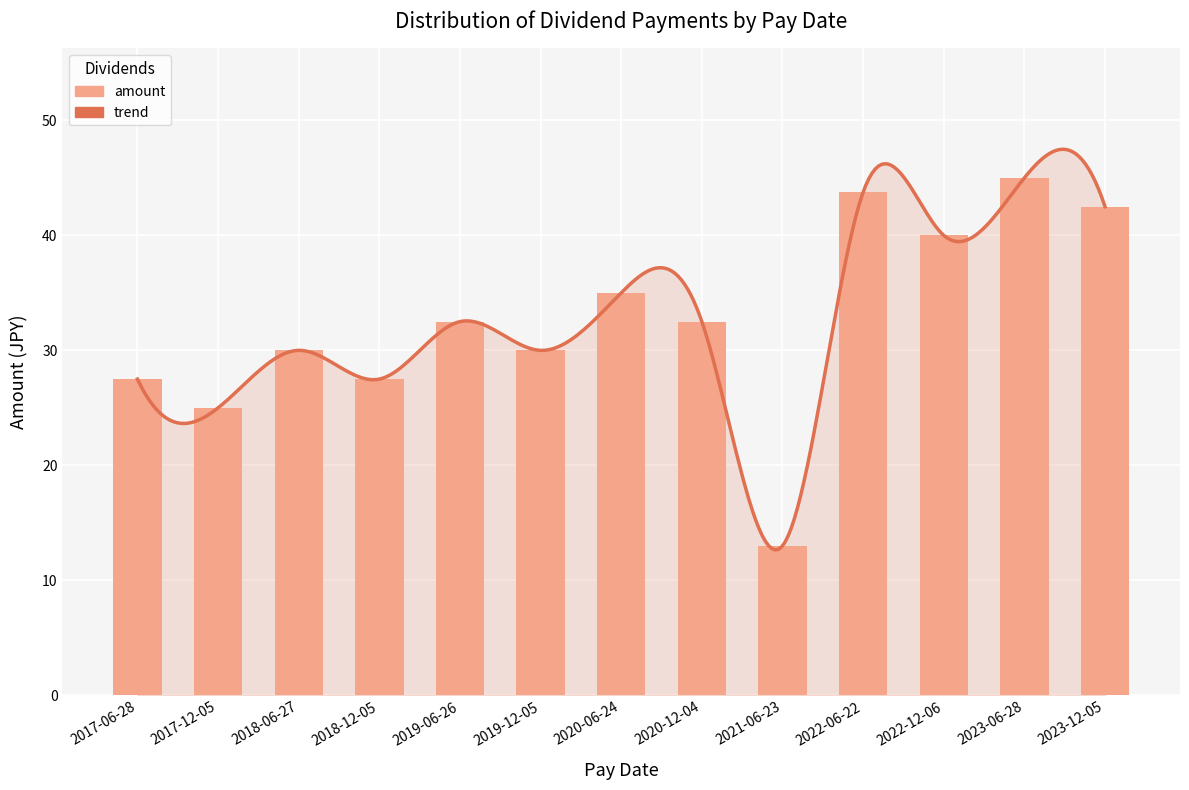

Rank the categories by value from highest to lowest.

2023-06-28, 2022-06-22, 2023-12-05, 2022-12-06, 2020-06-24, 2019-06-26, 2020-12-04, 2018-06-27, 2019-12-05, 2017-06-28, 2018-12-05, 2017-12-05, 2021-06-23